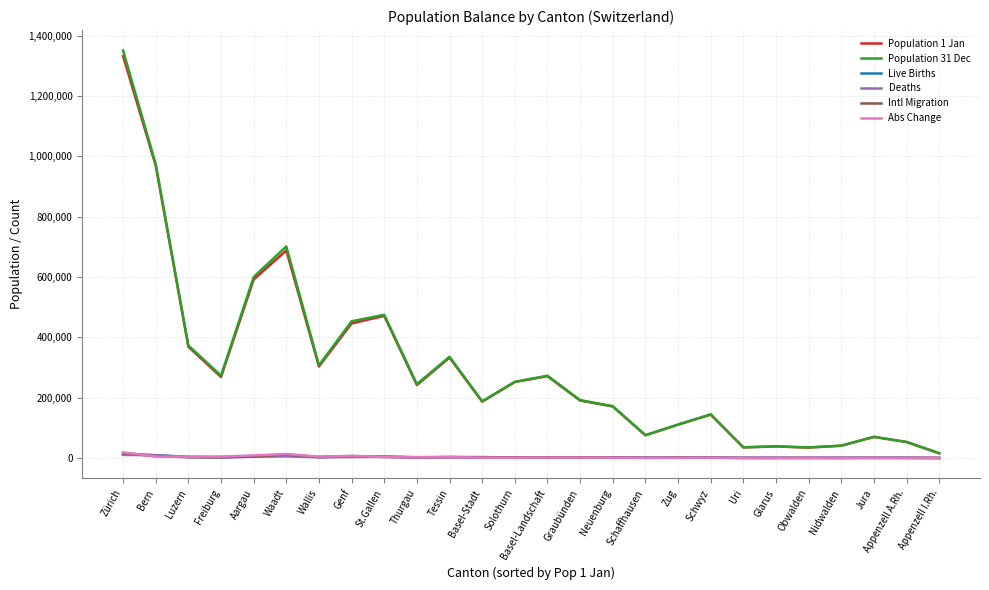

What is the lowest value of the Live Births series?

163